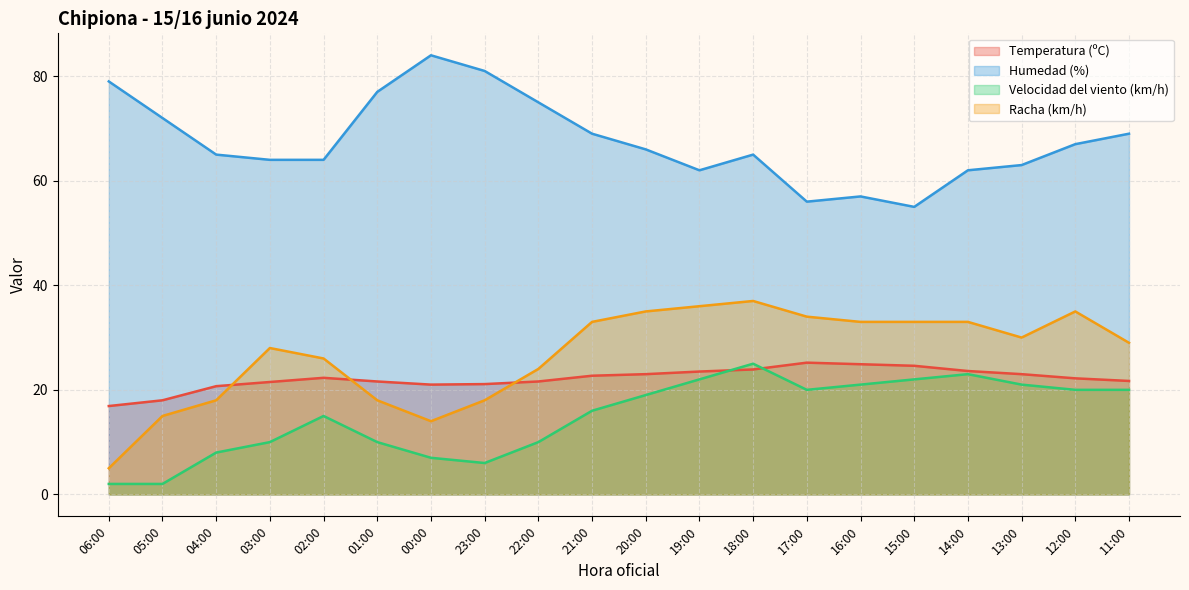

How many categories are shown in the chart?

20